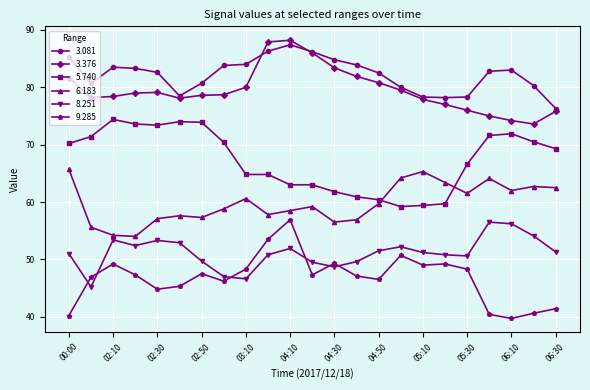

What is the value of the 6.183 point at the 18th from the left?

63.4